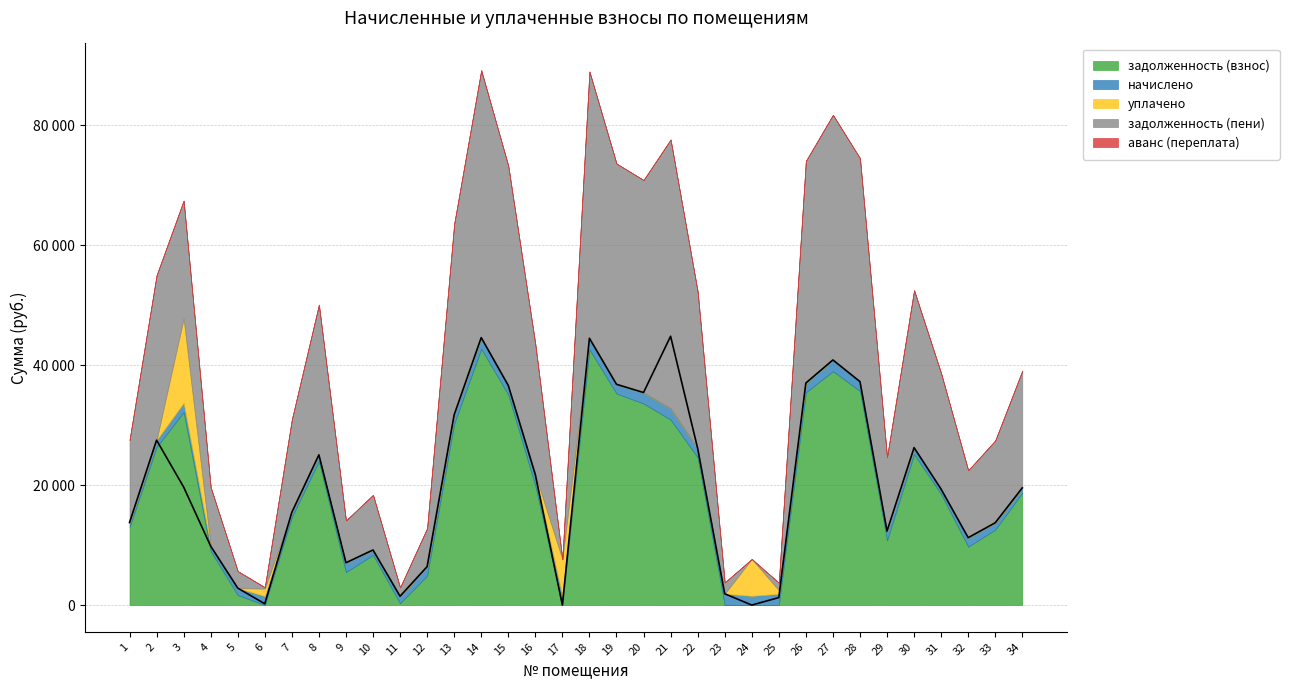

Which series has the largest total across all categories?

задолженность (пени)